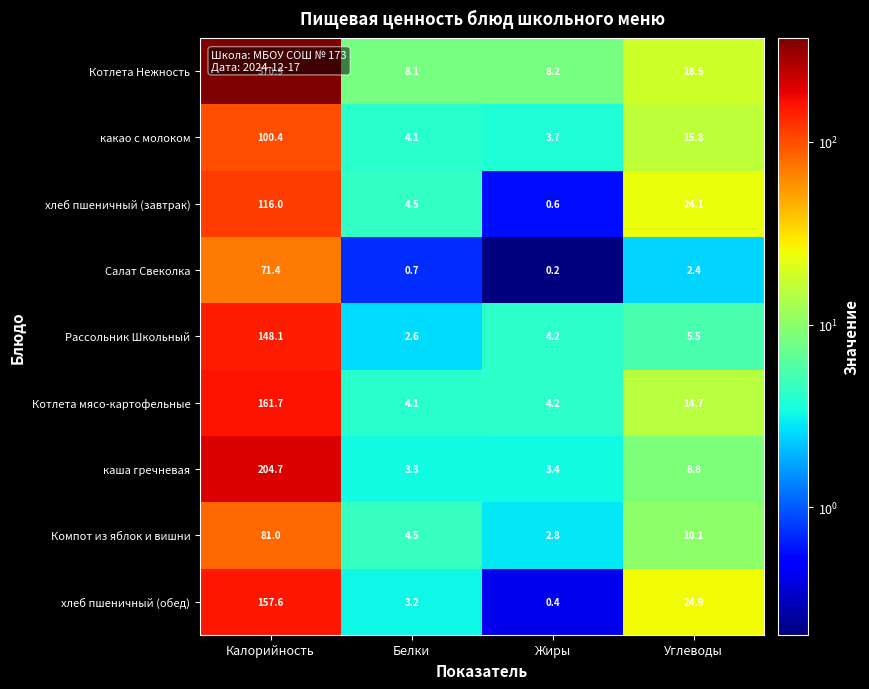

Which series has the largest total across all categories?

Котлета Нежность